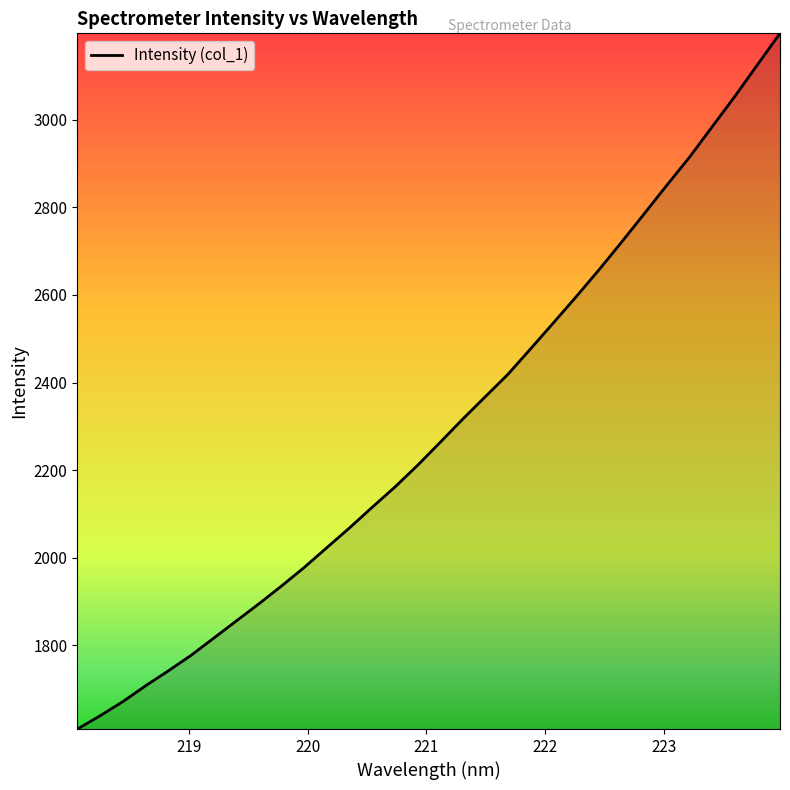

What is the smallest value displayed?

1608.5